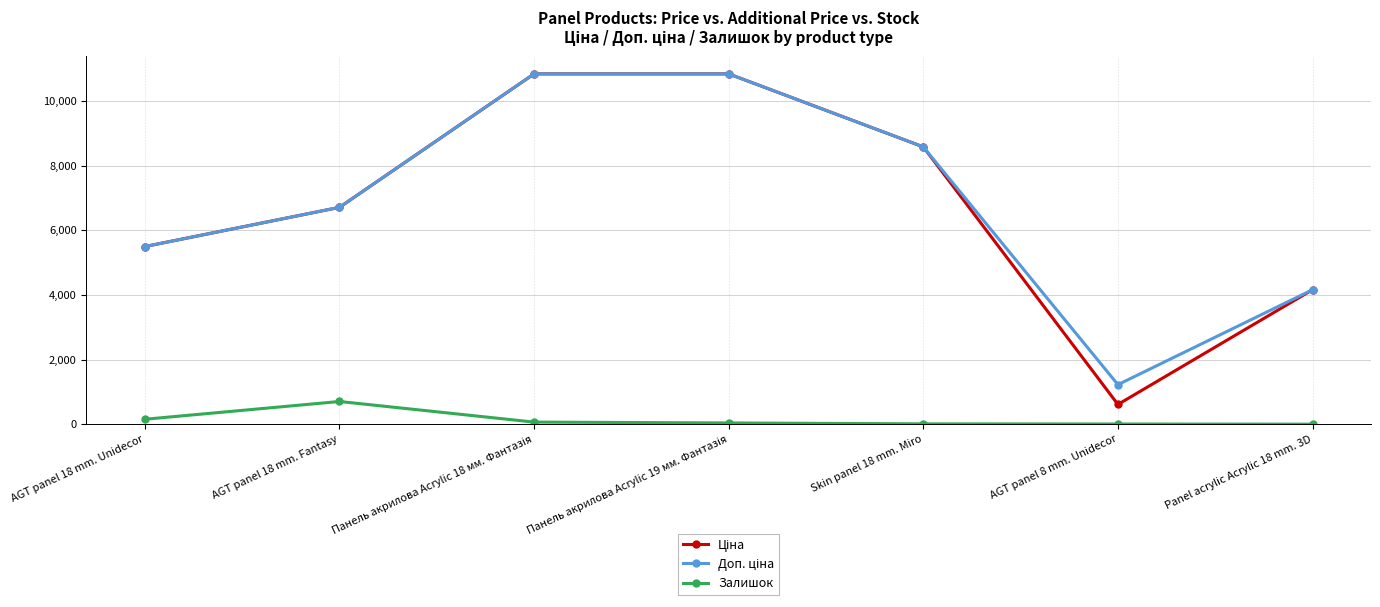

What is the maximum value shown in the chart?

10840.1